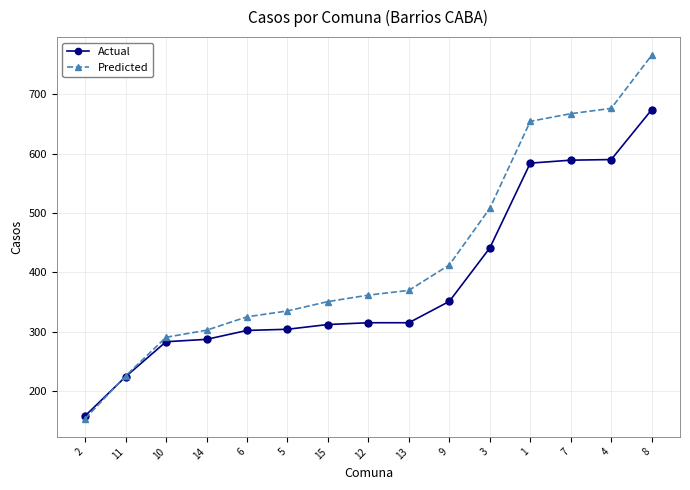

What are all the series names shown in the legend?

Actual, Predicted